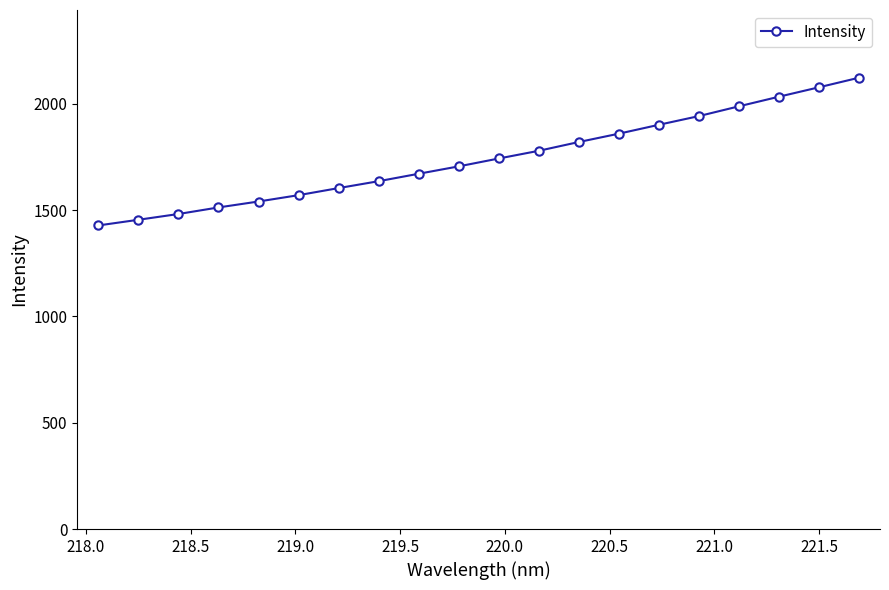

What is the sum of all values?

34881.0